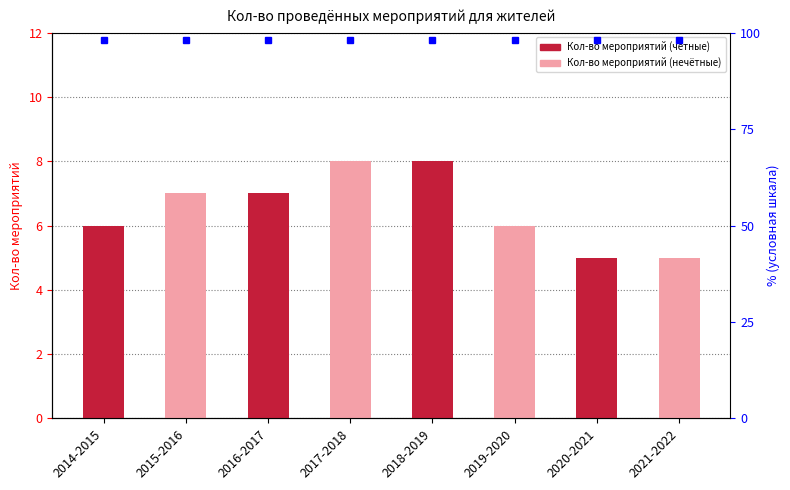

What is the label of the 2nd bar from the left?

2015-2016